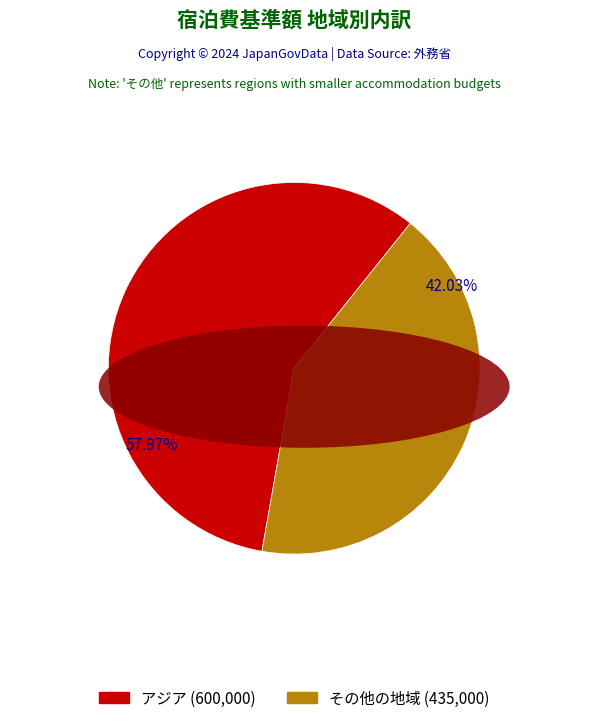

Is there any slice that represents more than half of the pie?

Yes